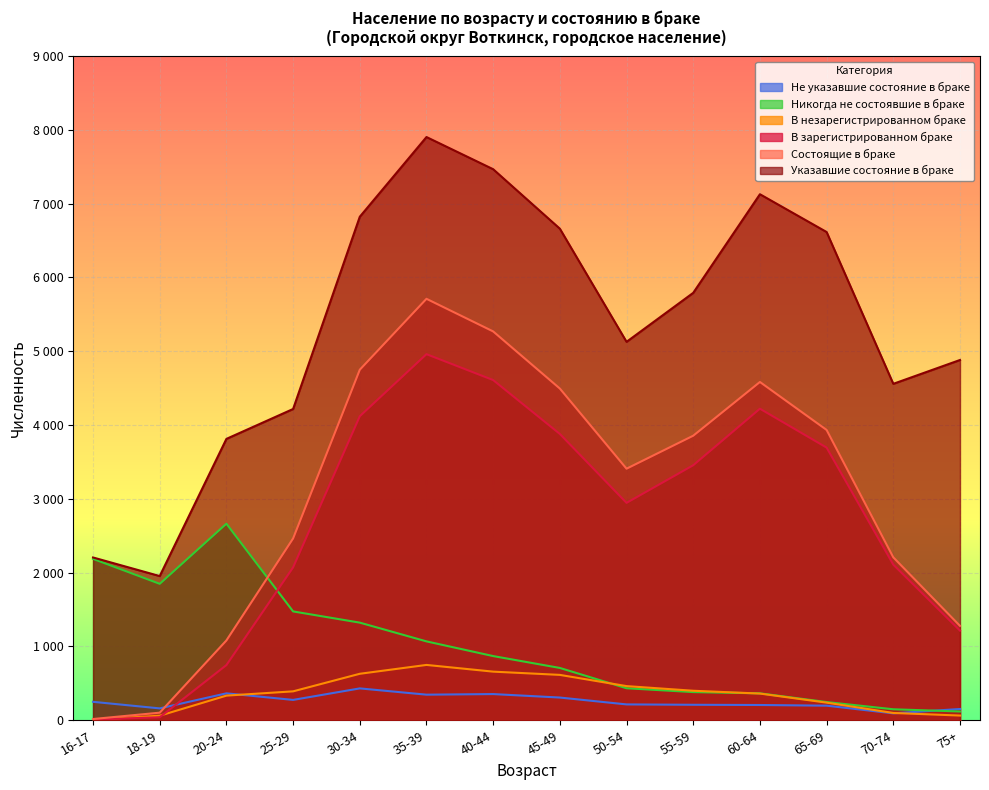

What is the difference between the maximum and minimum values in the Указавшие состояние в браке series?

5949